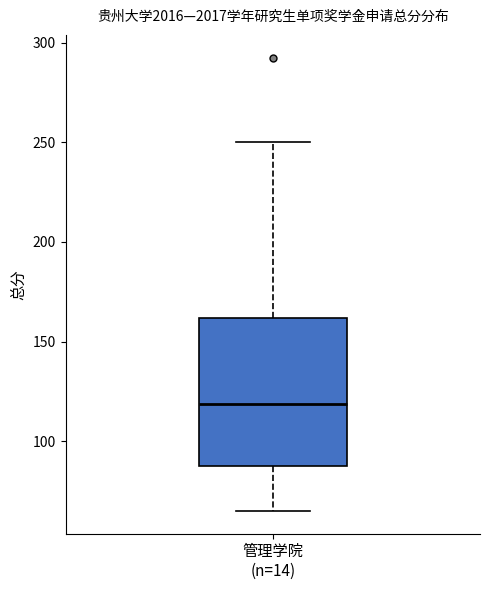

Read this box plot against the y-axis: the position of the median line, the range covered by the box, and the ends of both whiskers. The values are not printed on the chart, so give them approximately, as read against the axis.

median 120, box 90 to 160, whiskers 65 to 250